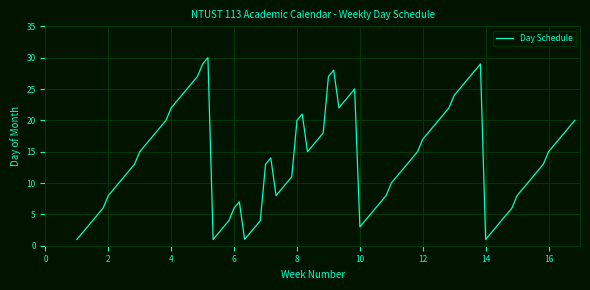

What is the difference between the maximum and minimum values?

29